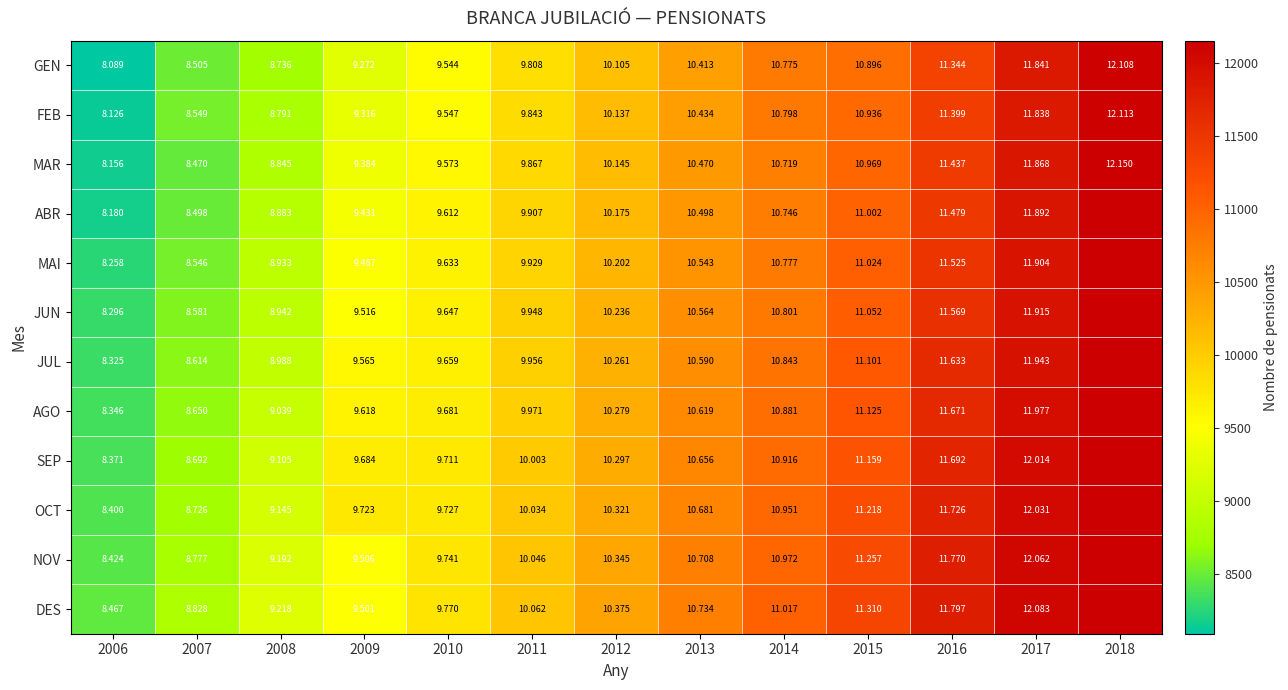

Which series has the largest range (max minus min)?

DES